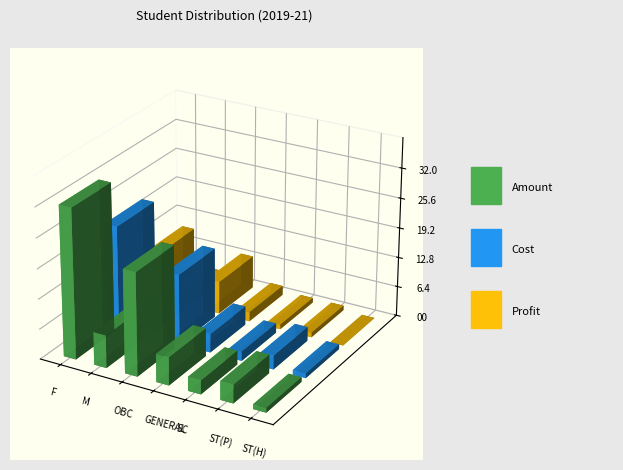

Which category has the lowest value across all series?

ST(H)